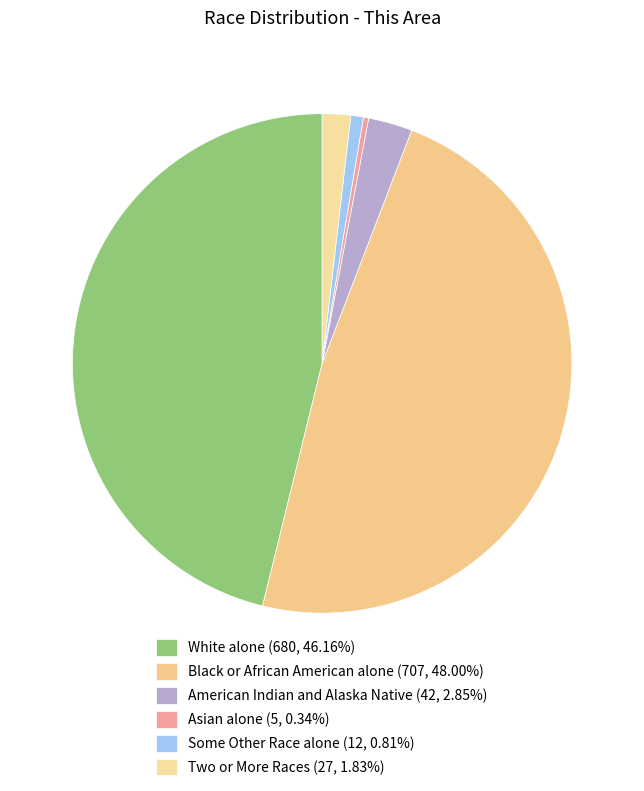

What is the total percentage of White alone and Asian alone?

46.5%